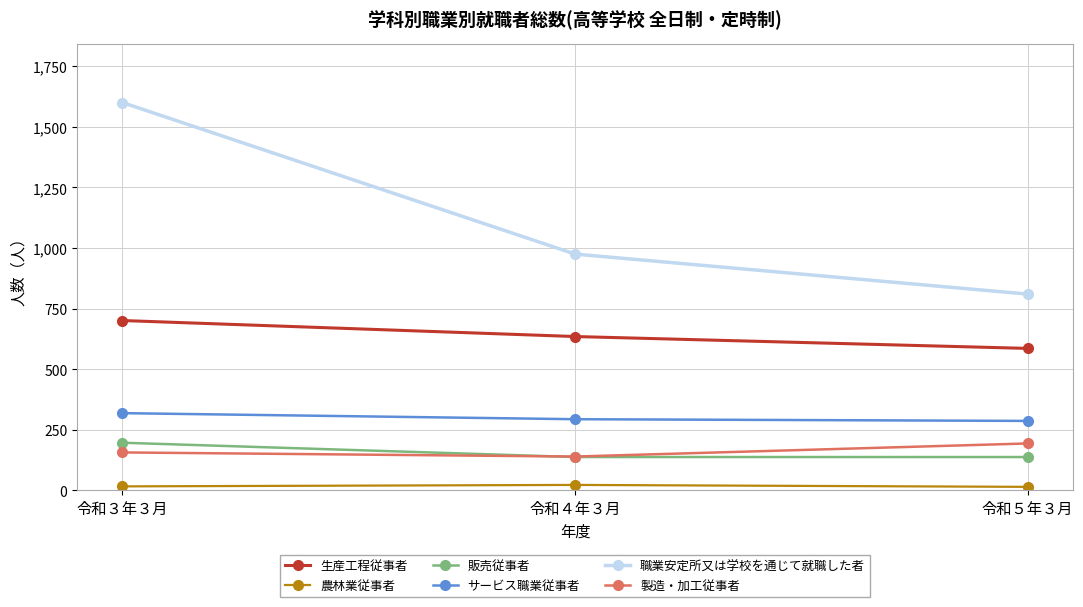

Is the value of サービス職業従事者 at 令和４年３月 greater than the value of 職業安定所又は学校を通じて就職した者 at 令和５年３月?

No